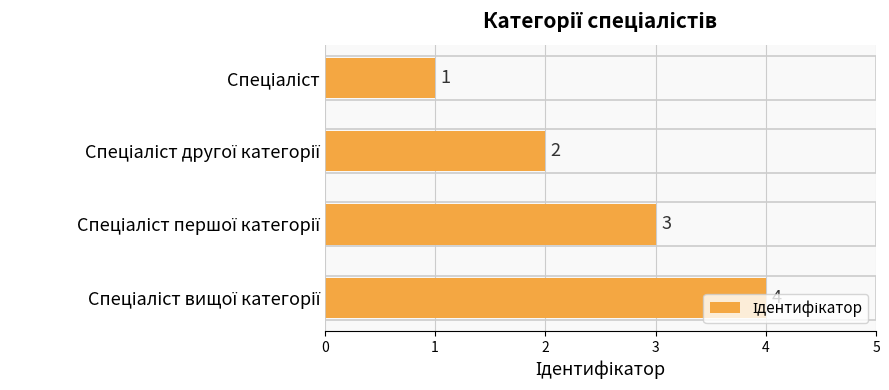

What is the difference between the second highest and minimum values?

2